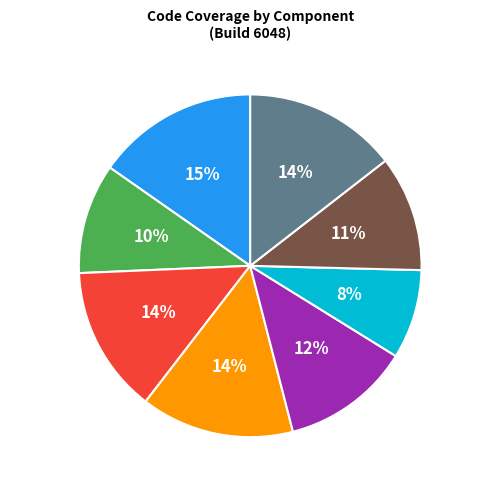

Does any single category account for the majority?

No